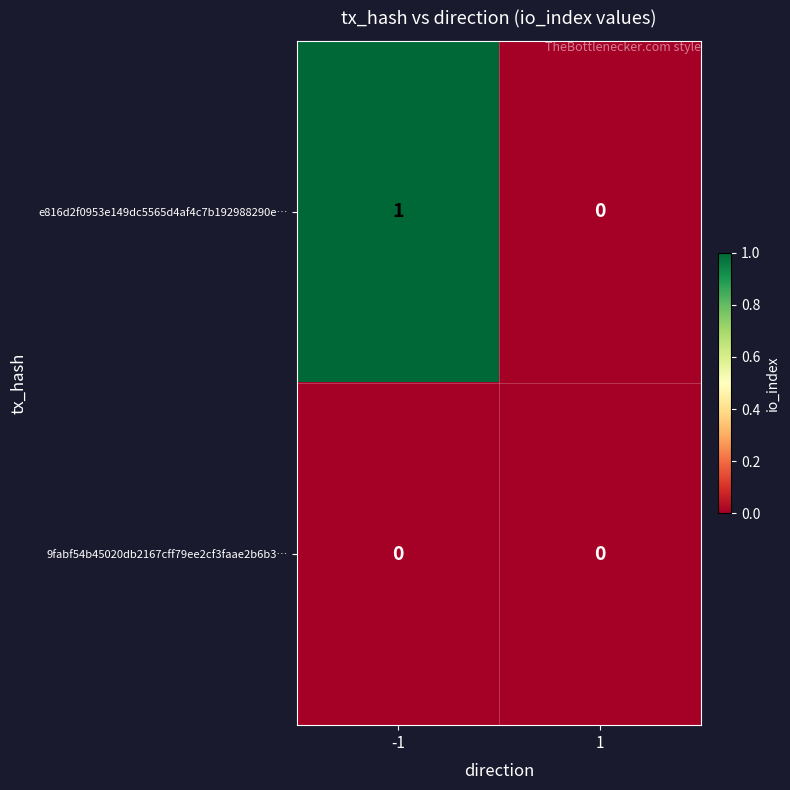

Reading left to right, transcribe all the data shown in this chart.

e816d2f0953e149dc5565d4af4c7b192988290e…: 1	0
9fabf54b45020db2167cff79ee2cf3faae2b6b3…: 0	0